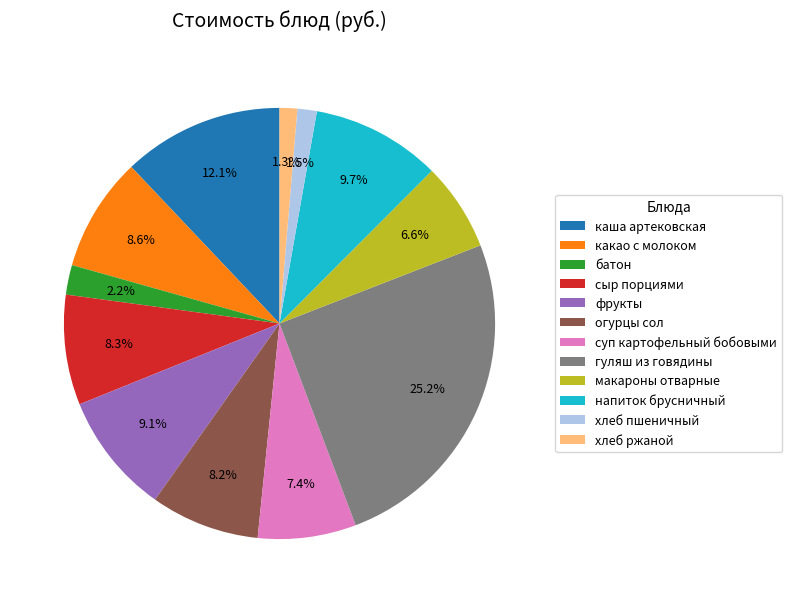

True or false: хлеб ржаной accounts for 1% of the total.

True